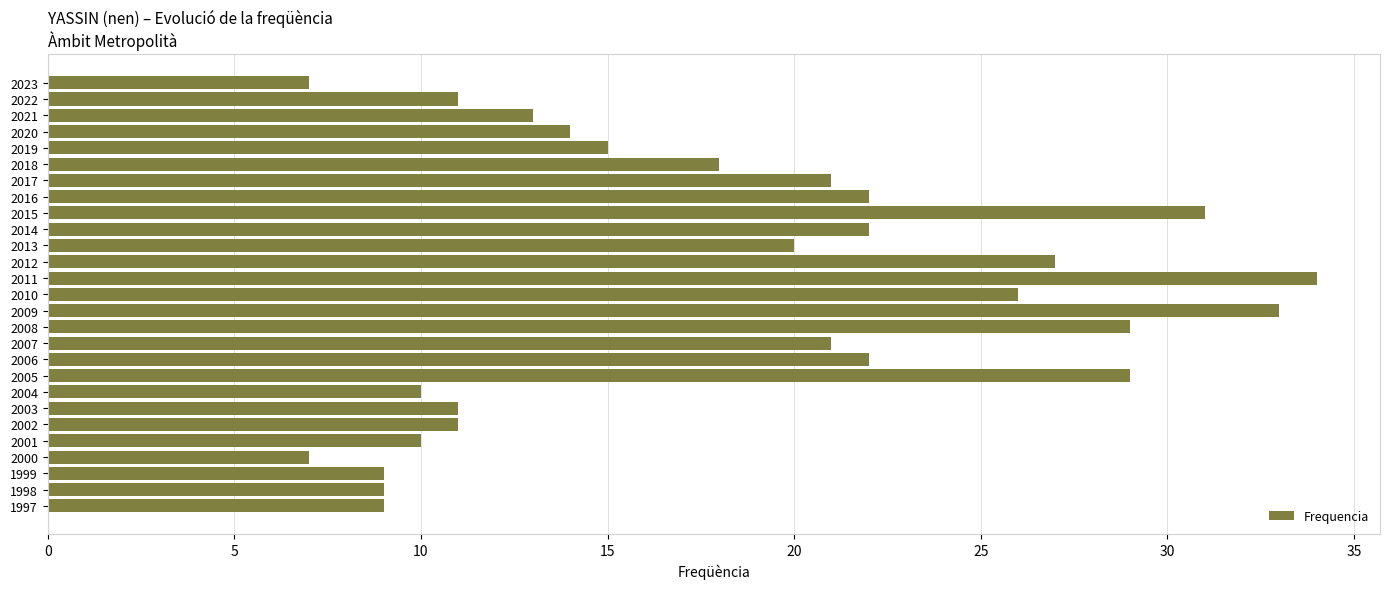

What is the sum of all values?

491